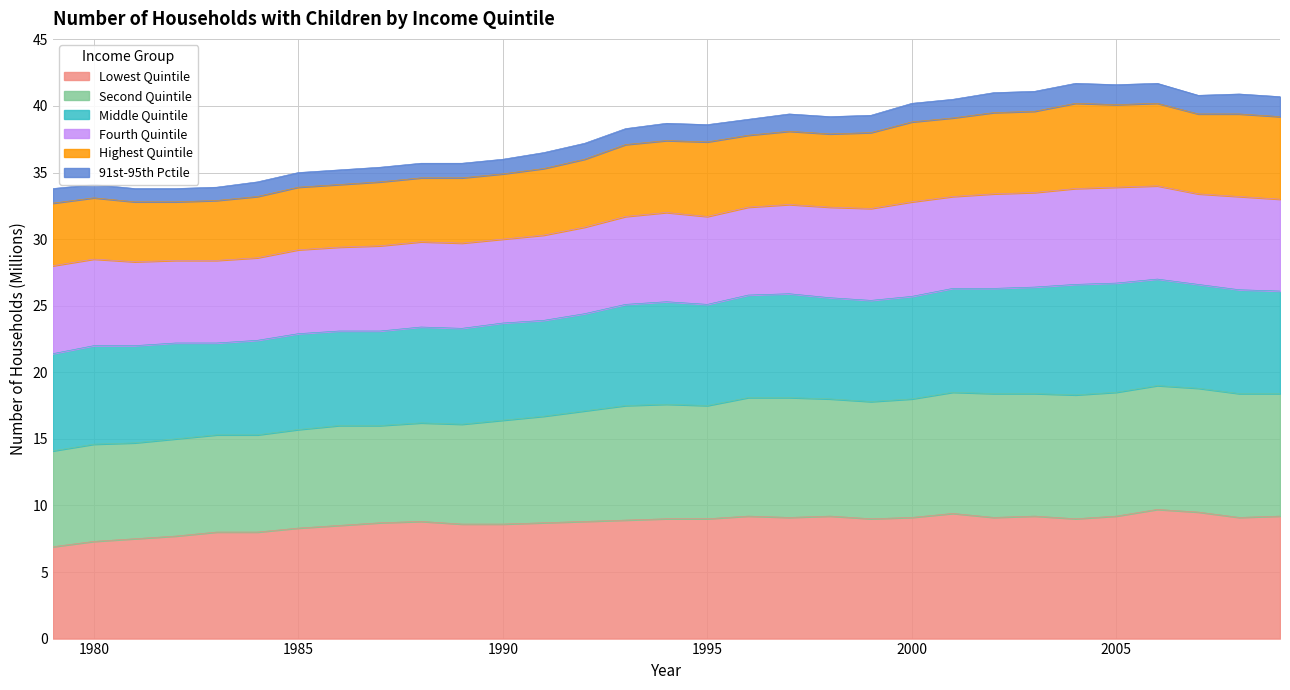

What is the value of the Lowest Quintile point at the 19th from the left?

9.1